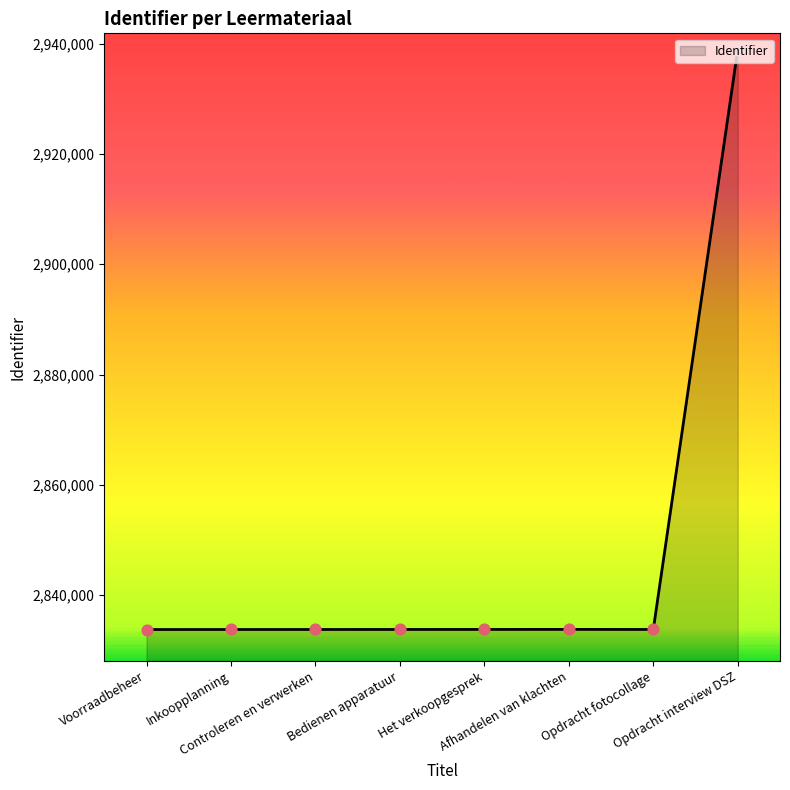

What is the change in value from Voorraadbeheer to Opdracht fotocollage?

+11